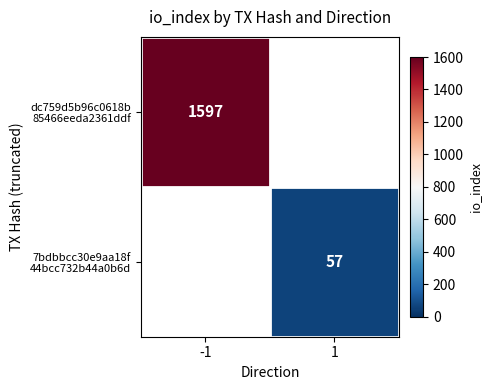

How many positive values does the dc759d5b96c0618b 85466eeda2361ddf series have?

1